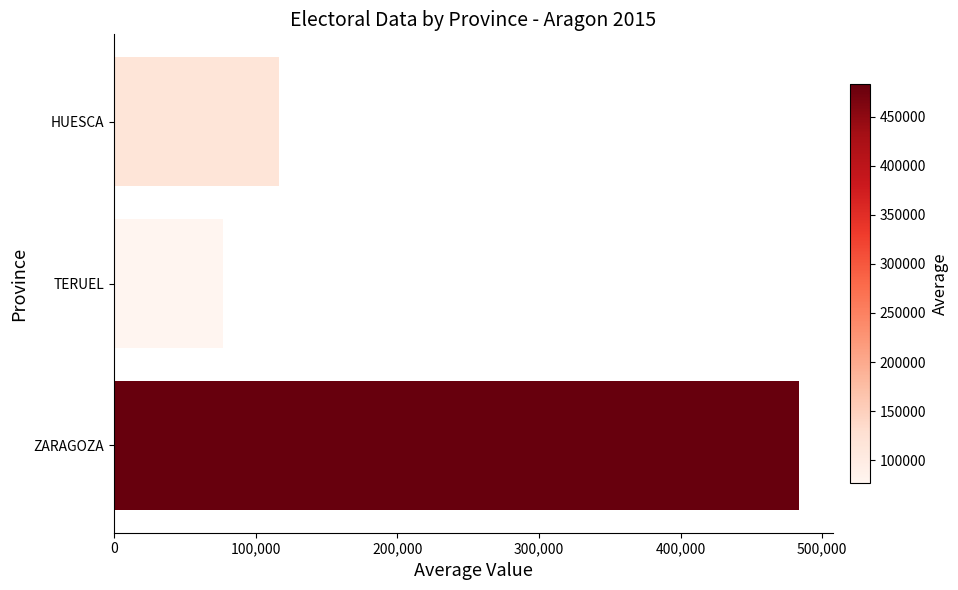

What is the minimum value shown in the chart?

76725